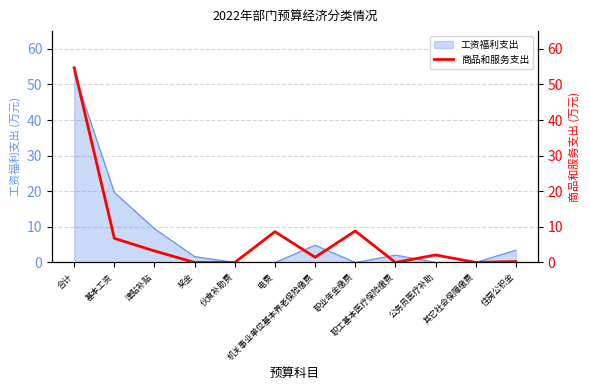

At which label is 工资福利支出 closest to 26?

基本工资